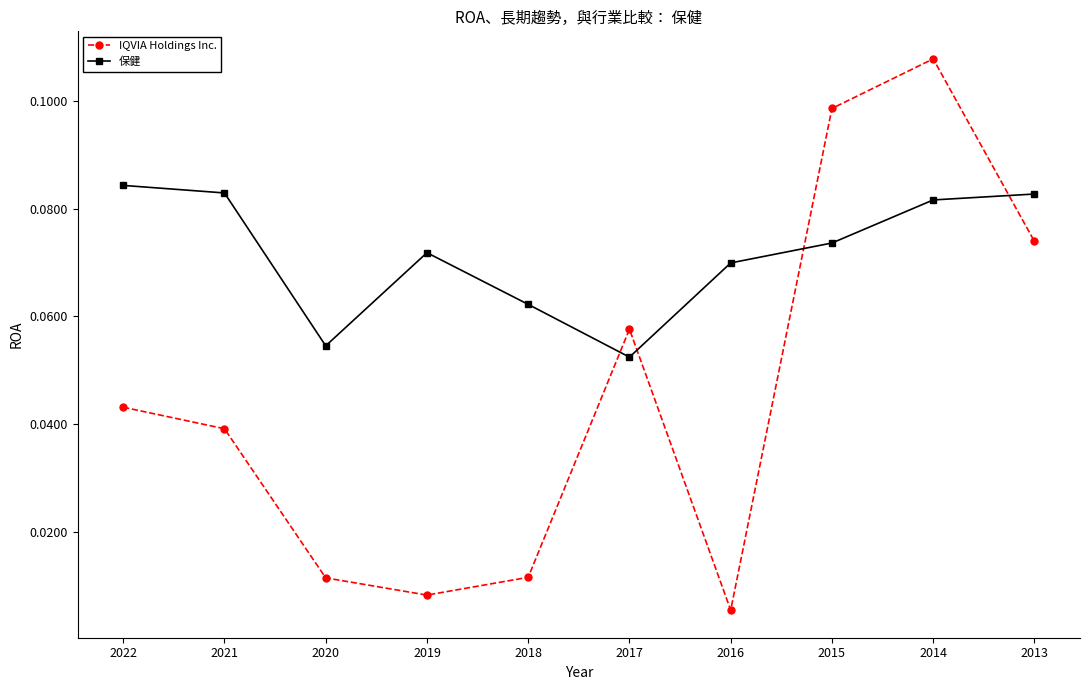

Rank the series by their maximum value, from highest to lowest.

IQVIA Holdings Inc., 保健